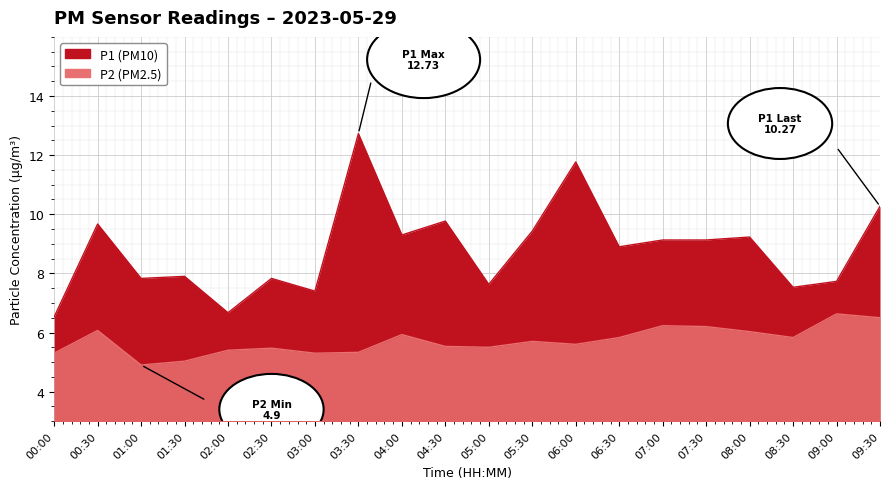

What is the spread (max minus min) of values at 08:30?

1.7